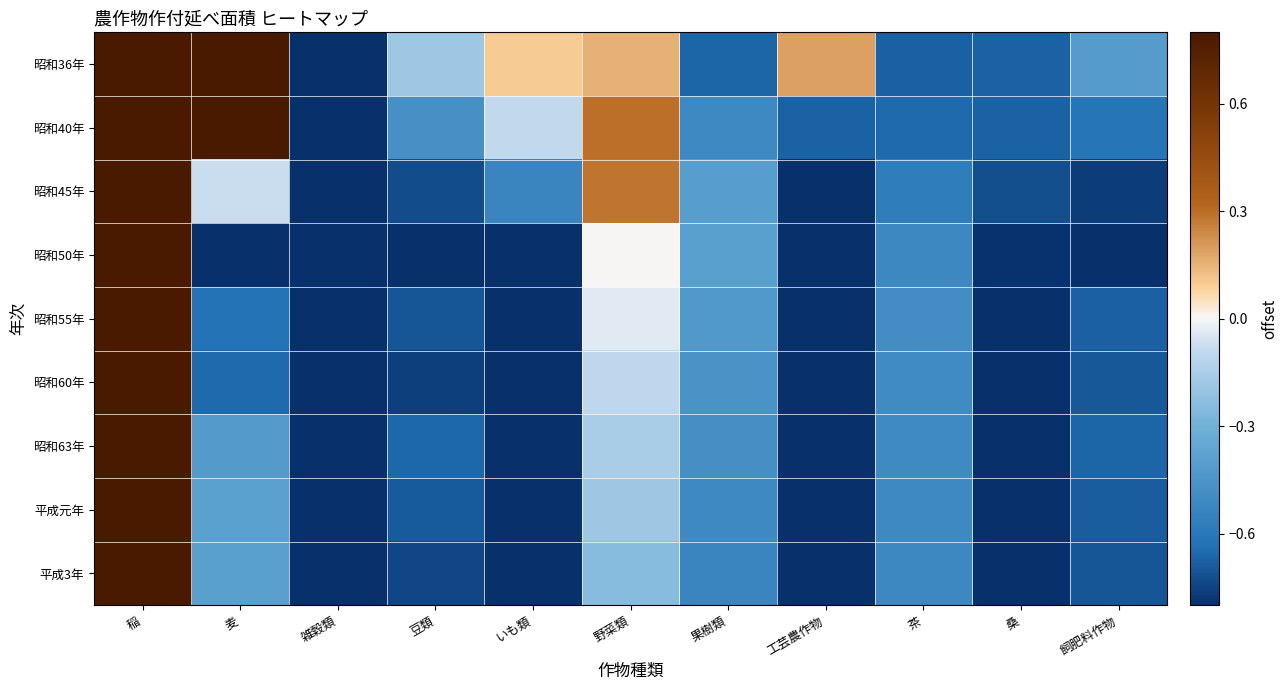

Between 桑 and 麦, which is larger?

麦